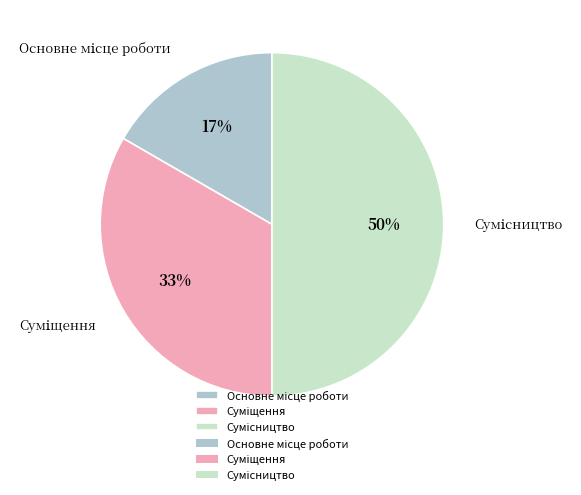

To the nearest percent, what is the average slice percentage?

33%